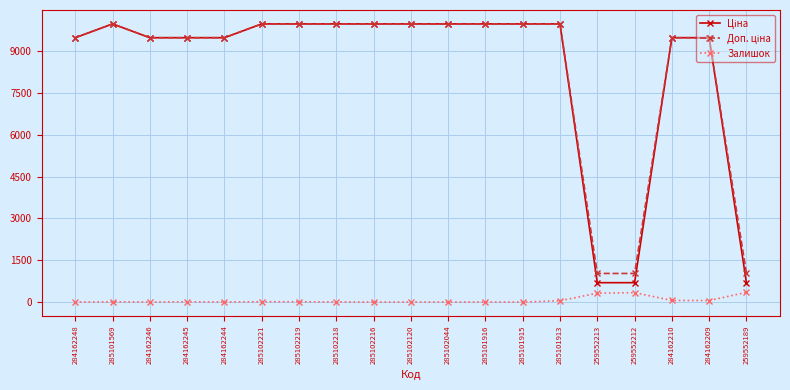

What position from the right is 284162210?

3